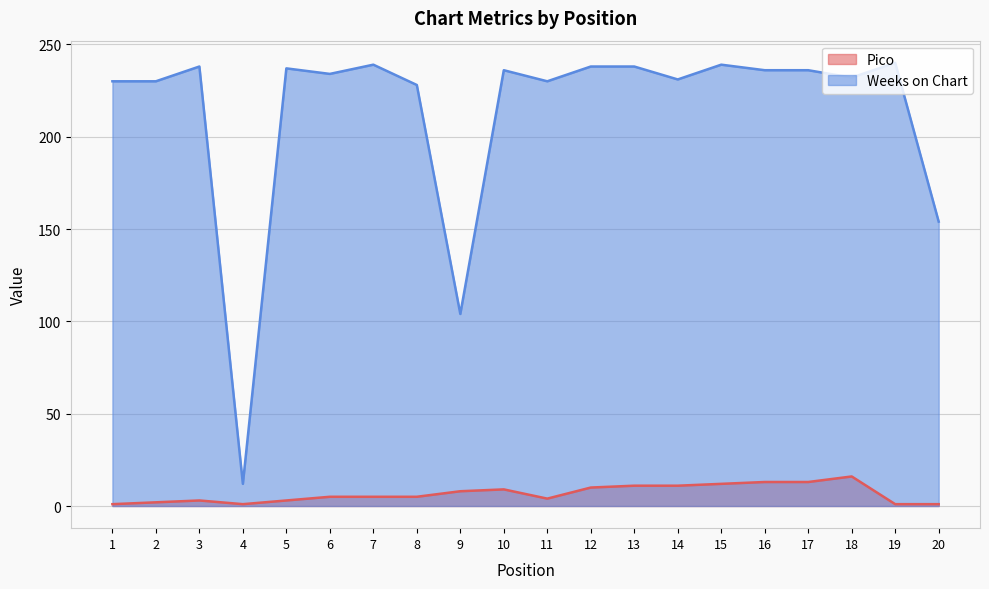

How many categories are shown in the chart?

20